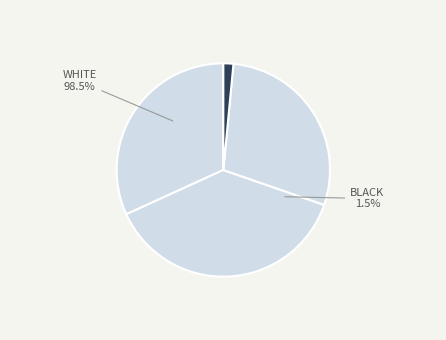

What percentage is the 1 slice, to the nearest percent?

32%